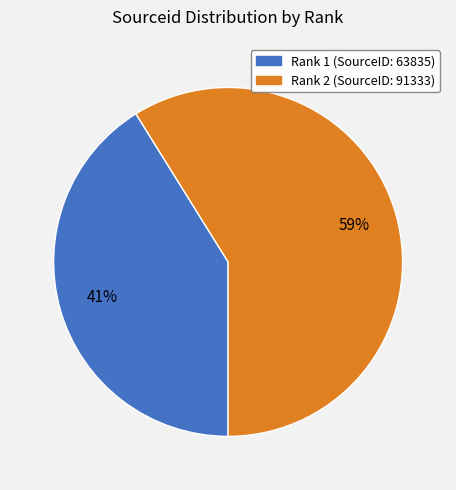

Is there any slice that represents more than half of the pie?

Yes